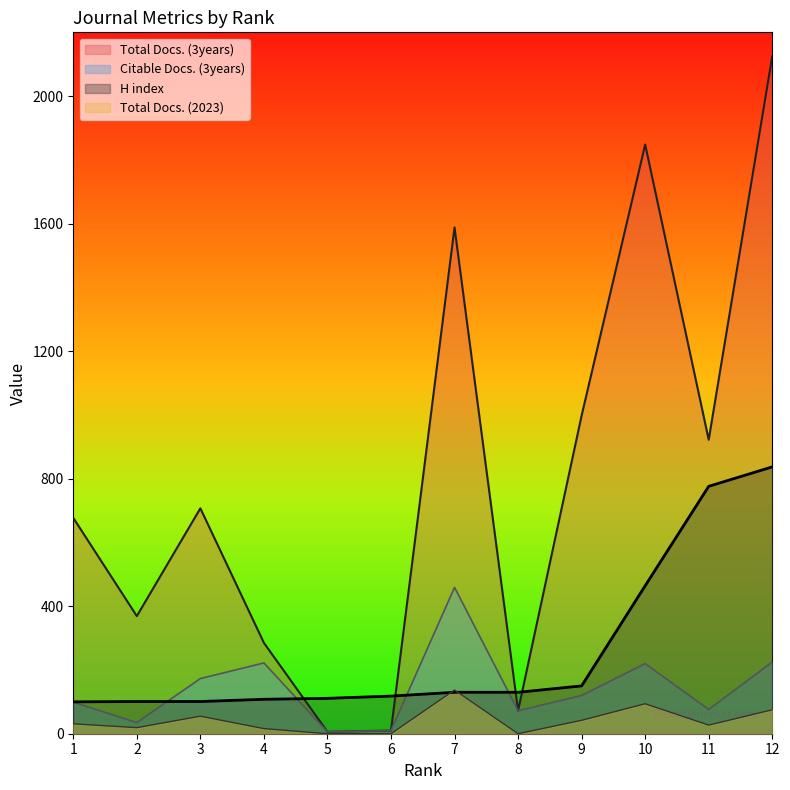

What is the total value across all series at 4?

631